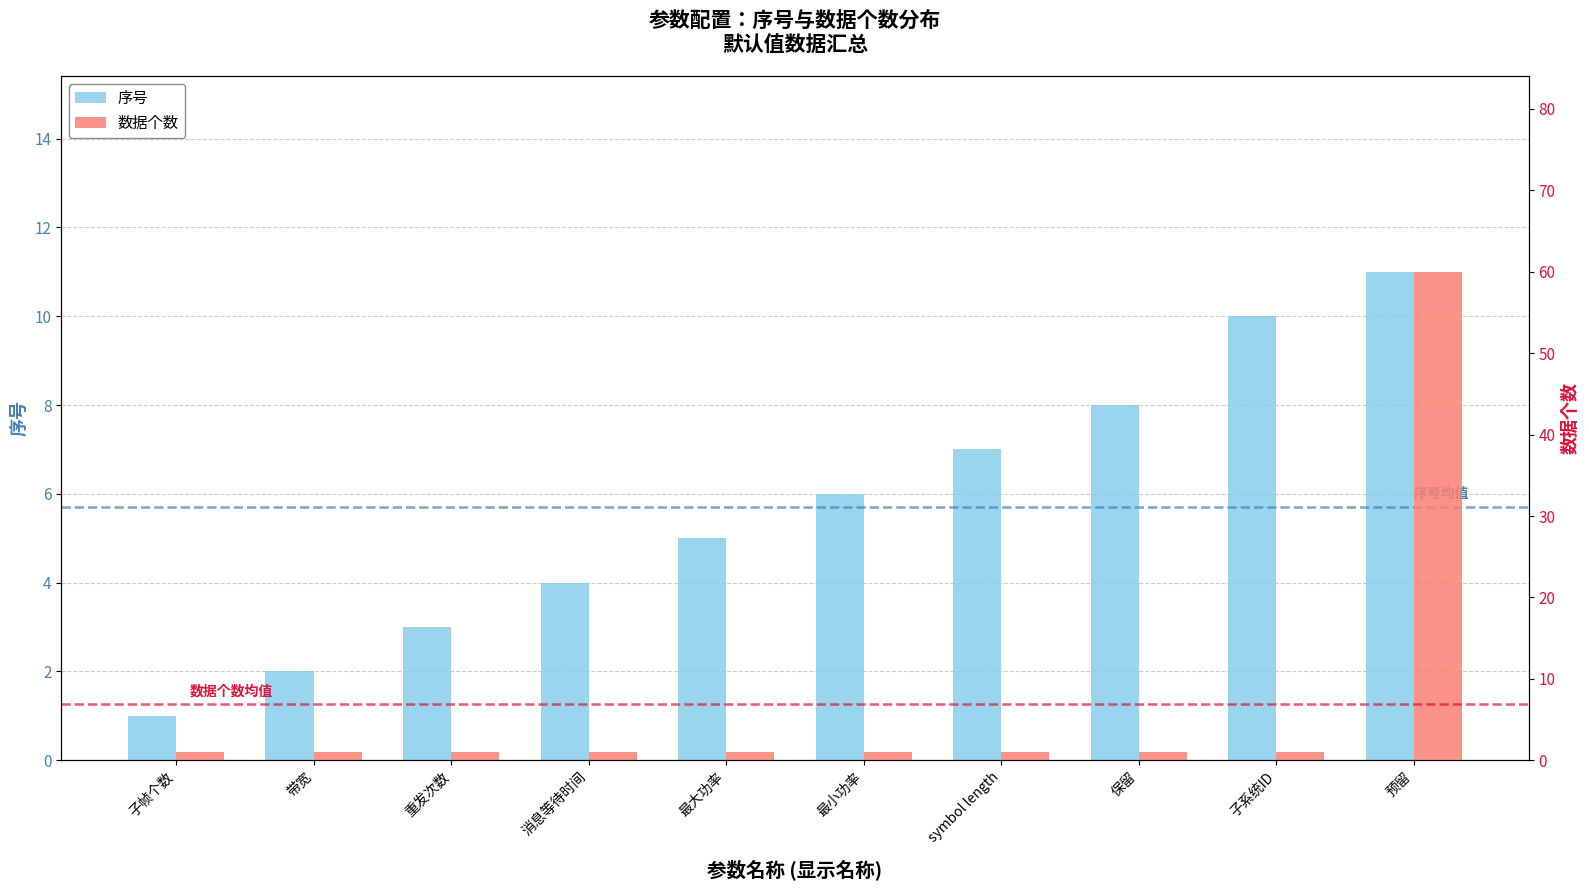

What position from the left is 最大功率?

5